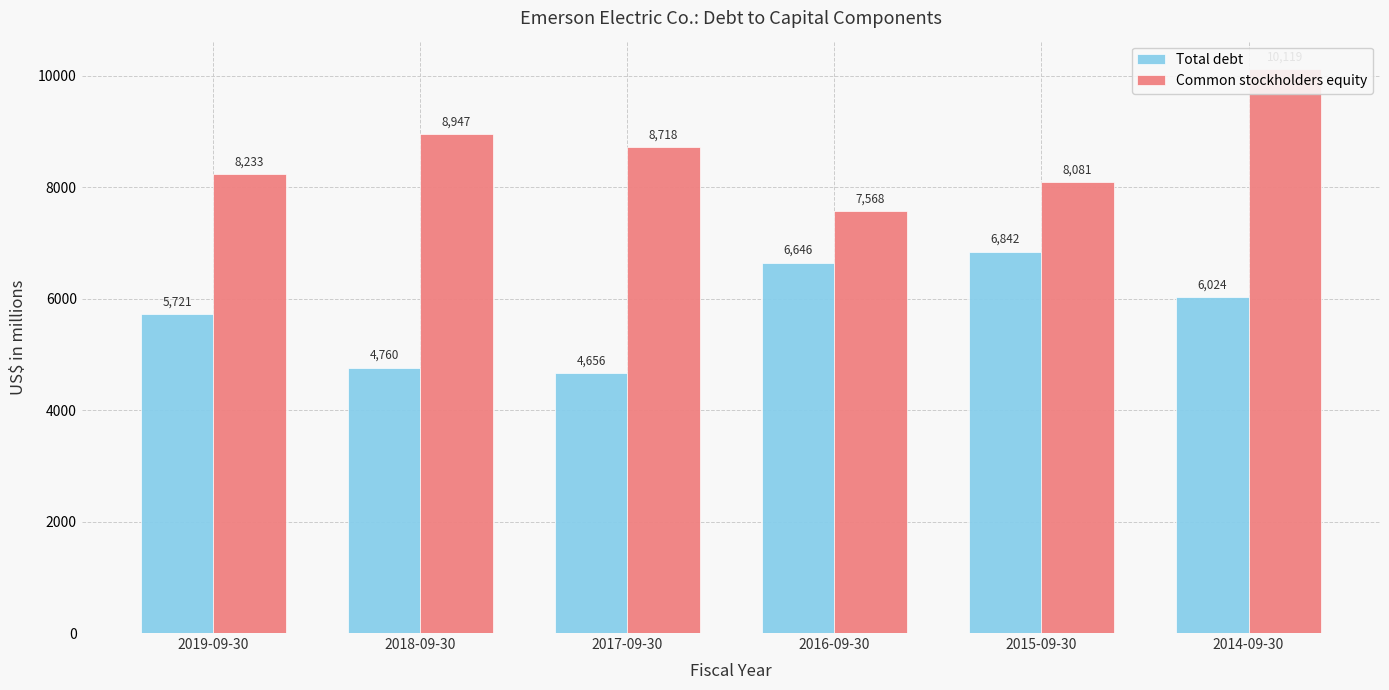

The value of Total debt at 2019-09-30 is 3488. True or false?

False